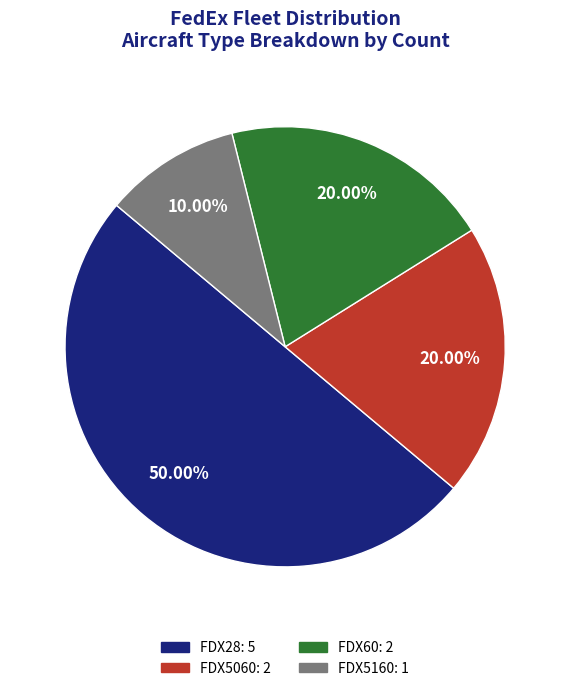

What percentage is the FDX5160 slice, to the nearest percent?

10%